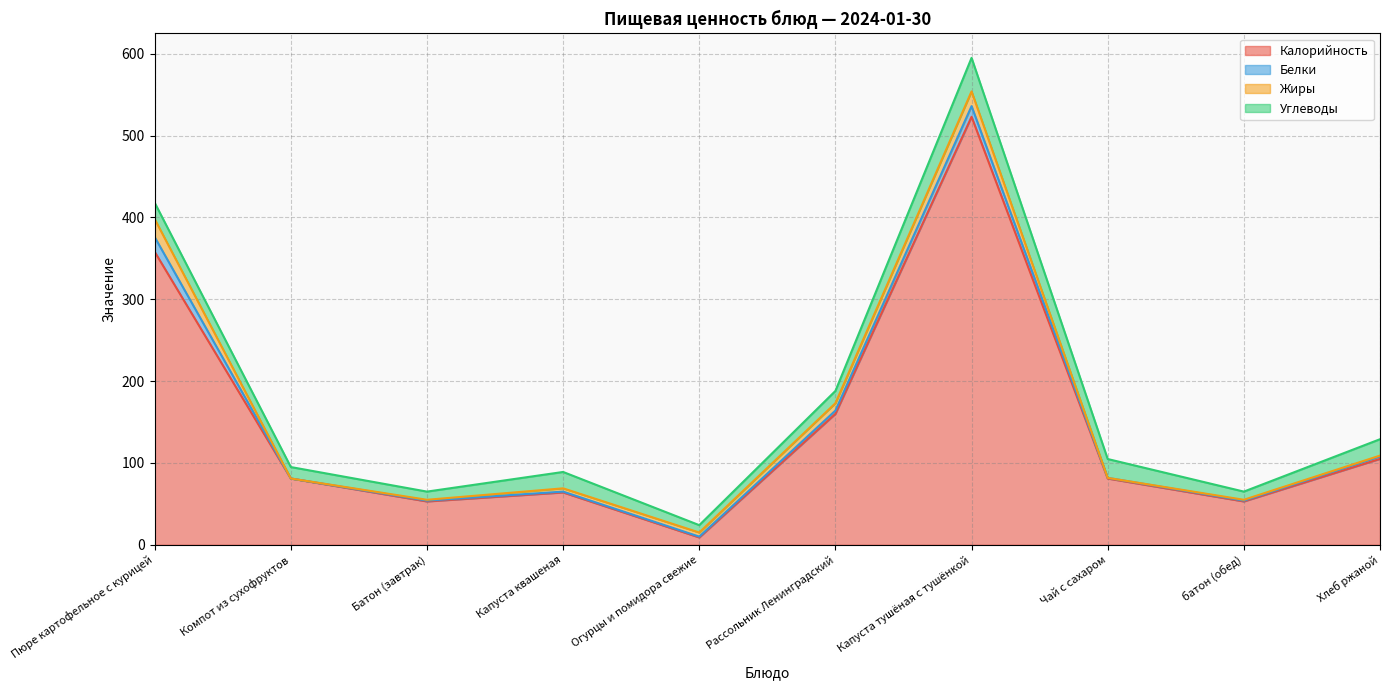

How many lines are shown in the chart?

4